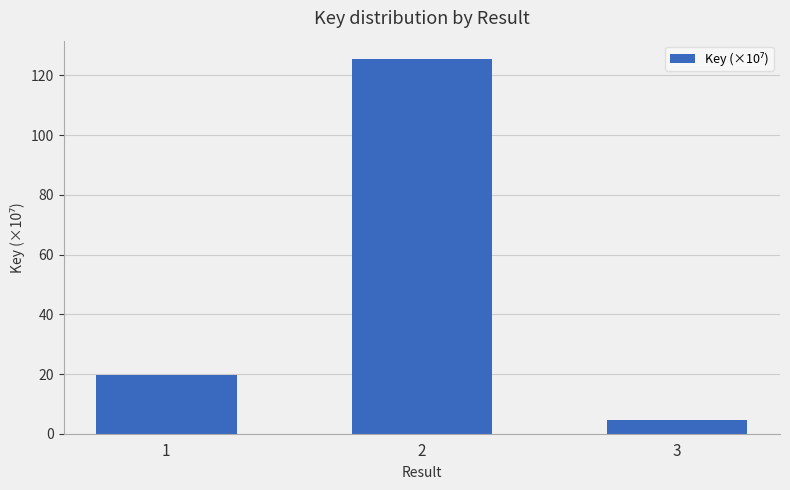

Is it true that the value at 3 is 4.5?

True